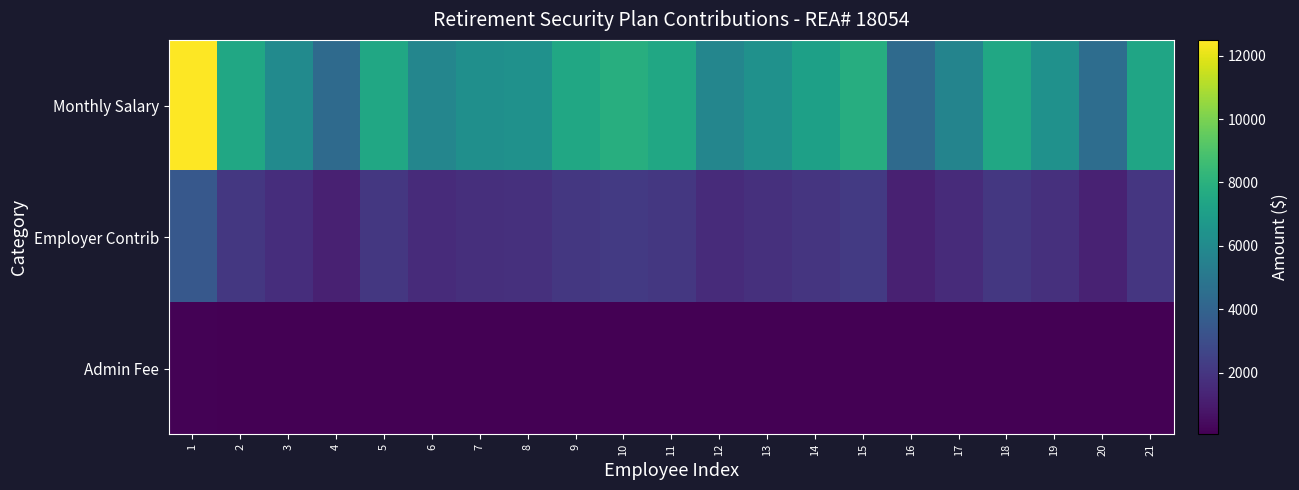

Which series has the largest total across all categories?

Monthly Salary